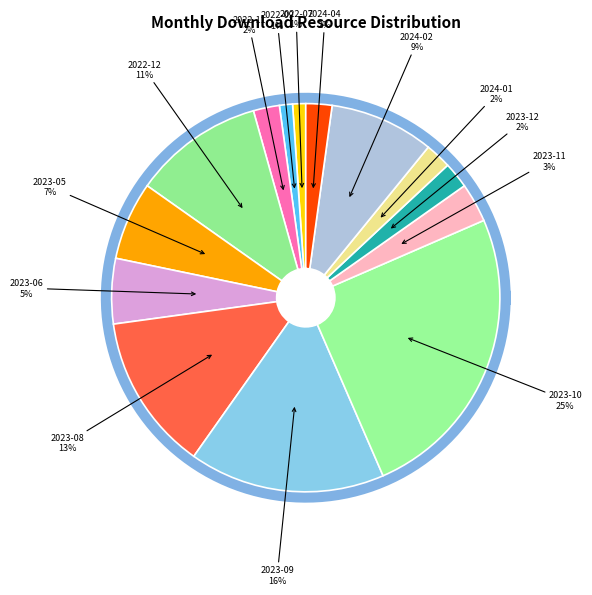

Combined, do 2023-11 and 2023-05 account for over 50%?

No